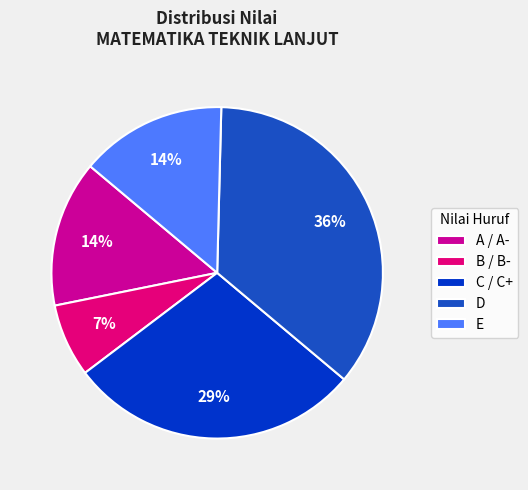

Which category has the biggest portion of the pie?

D